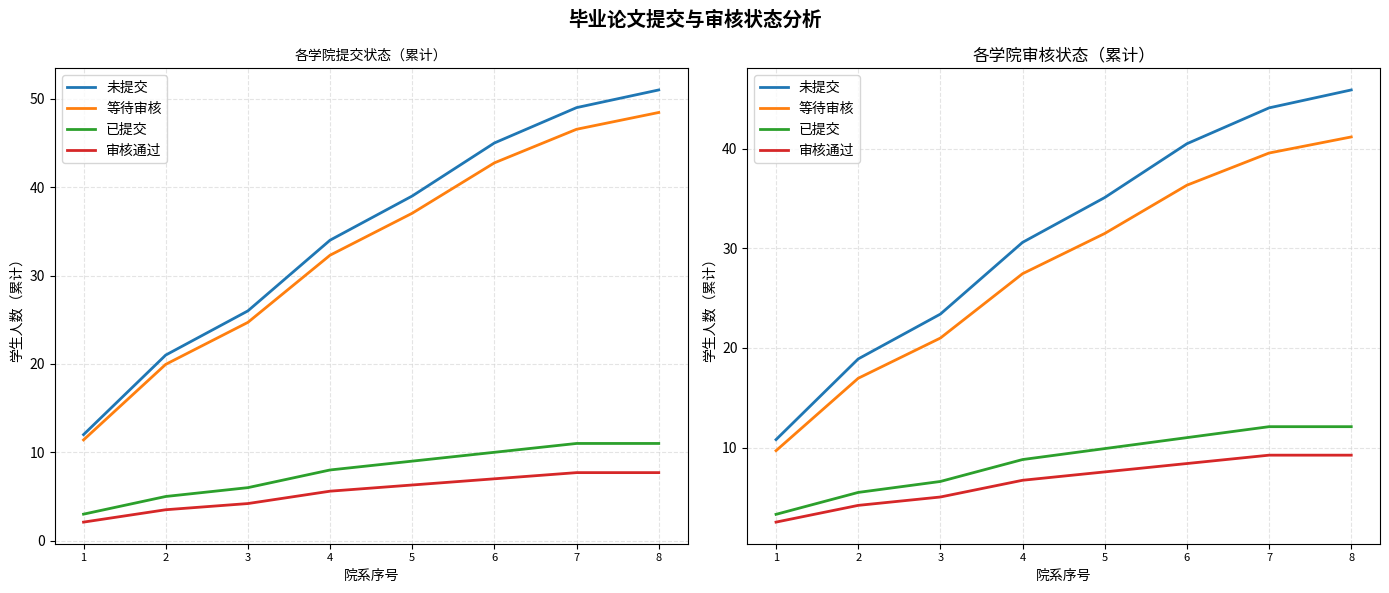

True or false: 已提交 has more than 0 points higher than both neighbors.

False